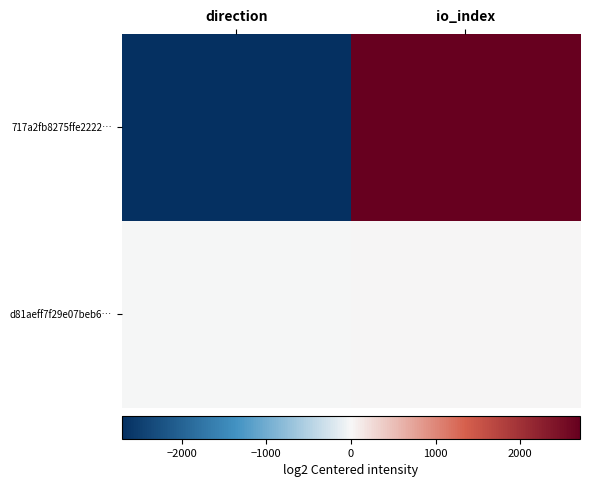

Reading left to right, extract all data points from this chart.

717a2fb8275ffe2222…: direction=-2704.5	io_index=2704.5
d81aeff7f29e07beb6…: direction=-2.0	io_index=2.0